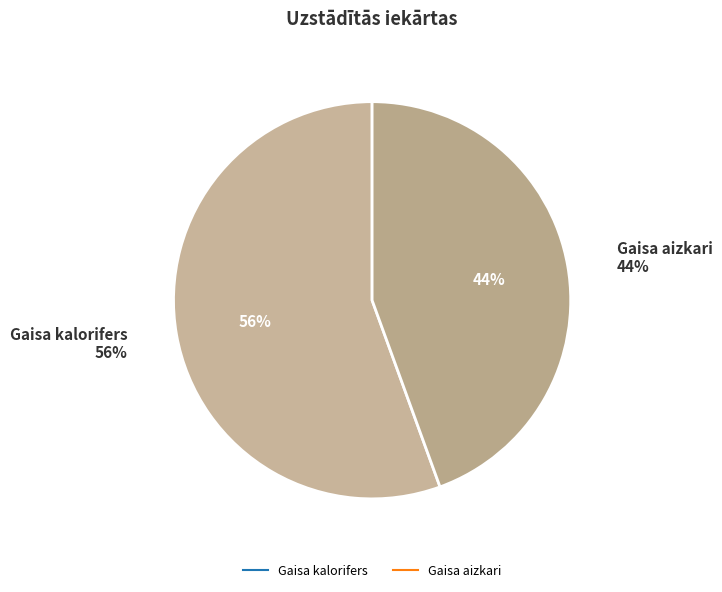

The Gaisa kalorifers slice represents 64% of the pie. True or false?

False